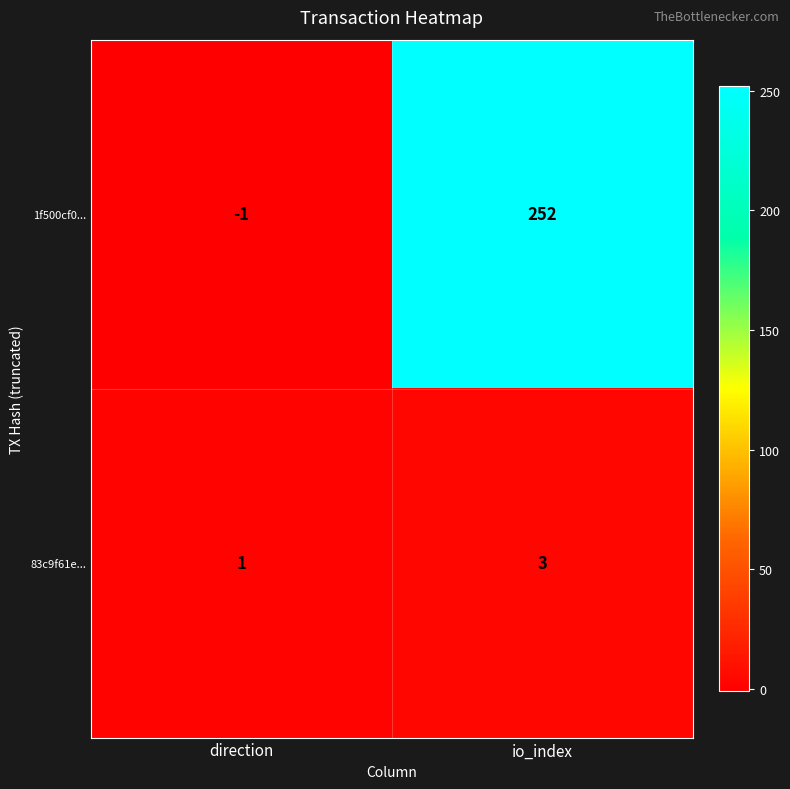

Reading right to left, transcribe all the data shown in this chart.

1f500cf0...: io_index=252	direction=-1
83c9f61e...: io_index=3	direction=1